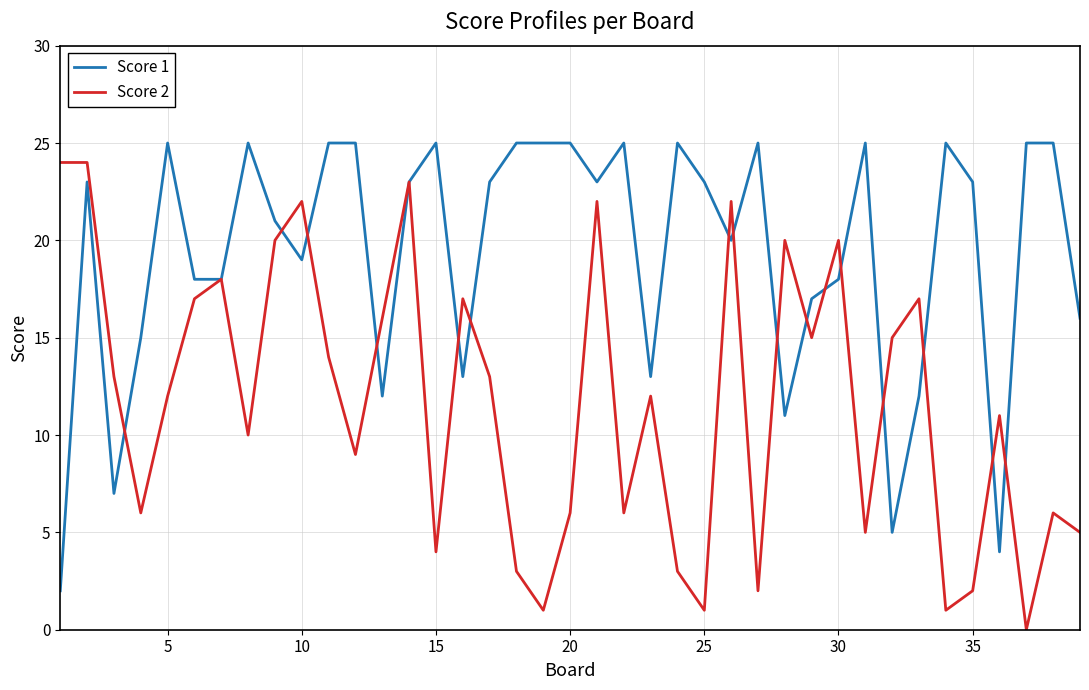

True or false: Score 2 has more than 2 interior local peaks.

True